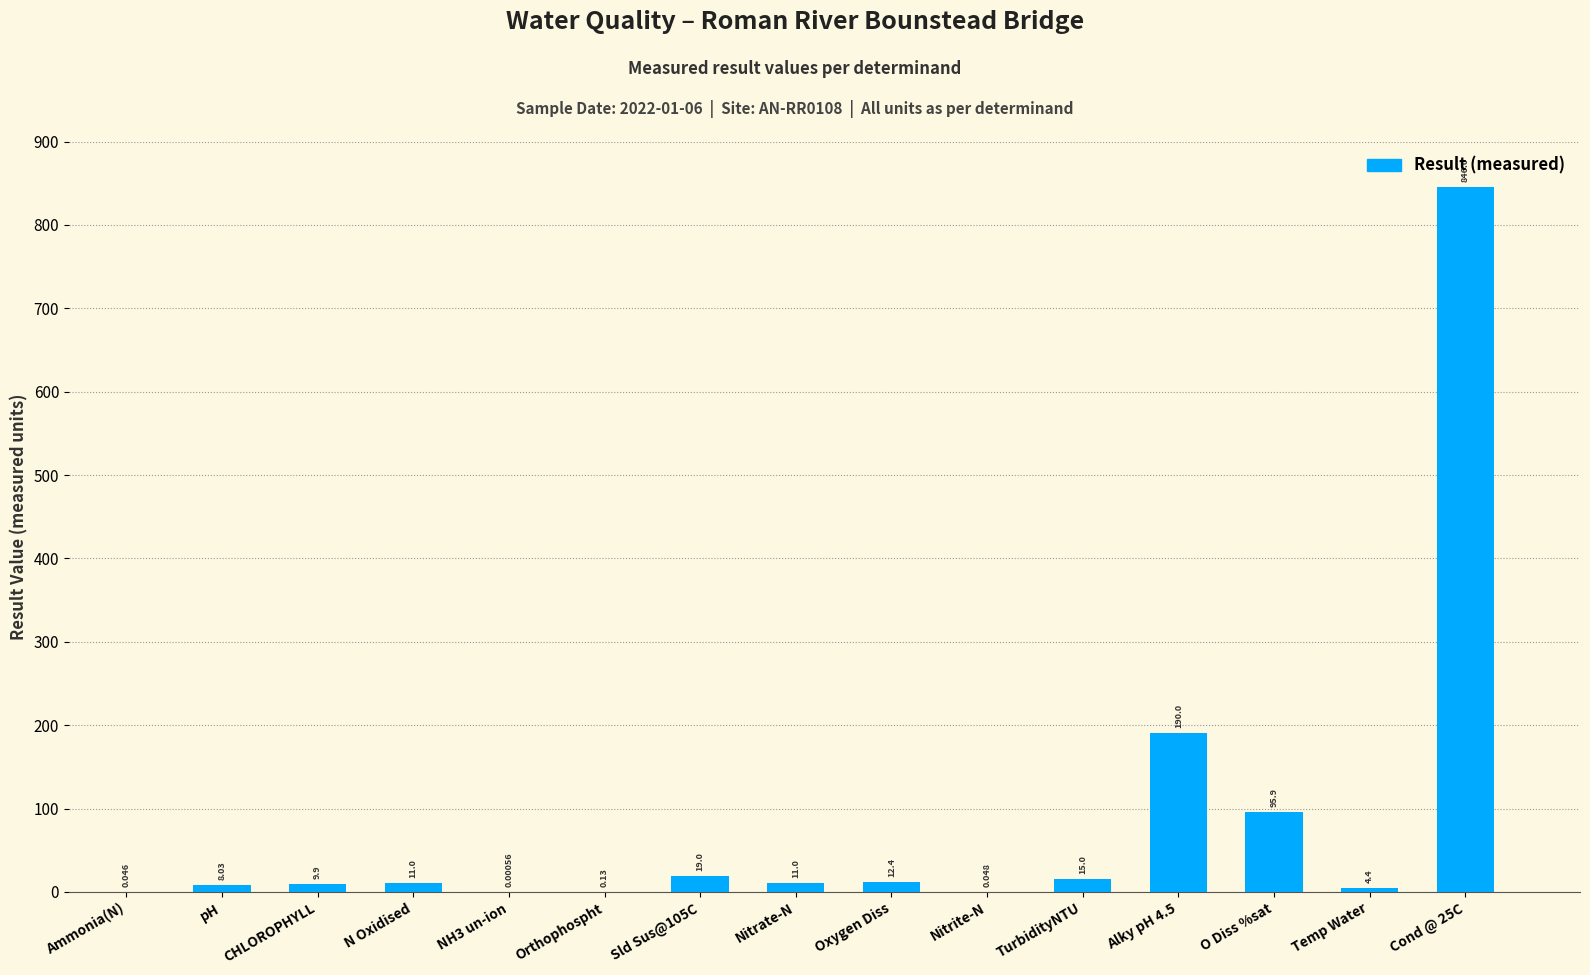

Between Nitrite-N and N Oxidised, which is larger?

N Oxidised